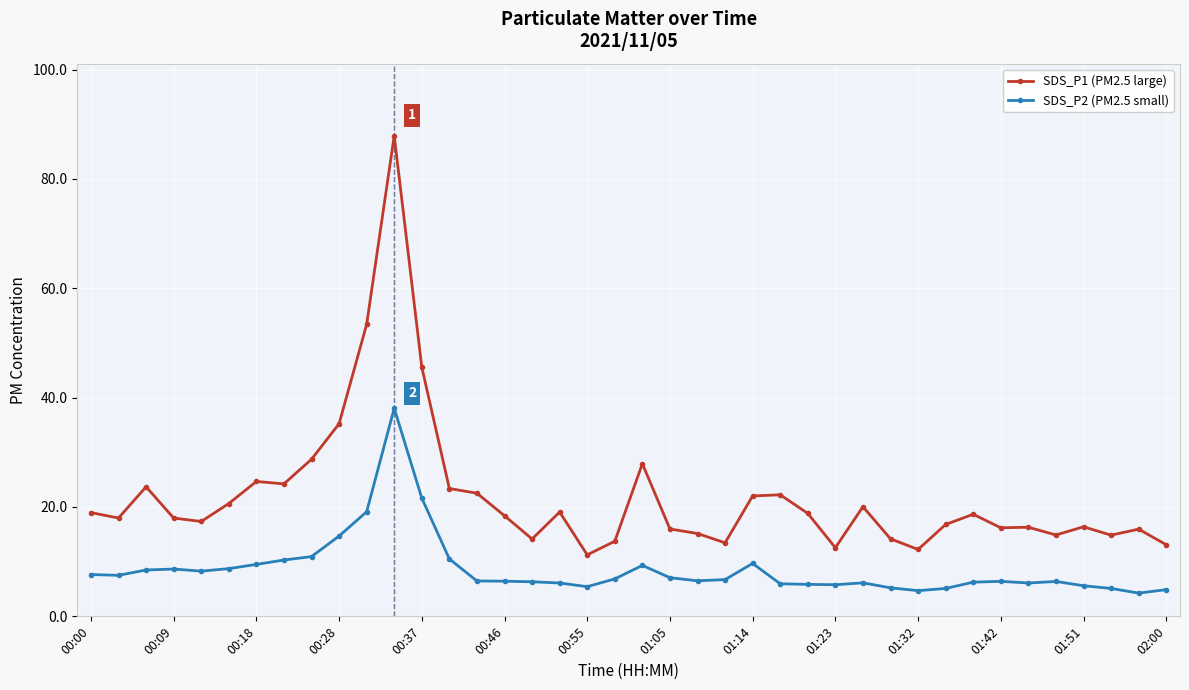

True or false: SDS_P1 (PM2.5 large) and SDS_P2 (PM2.5 small) intersect in this chart.

False